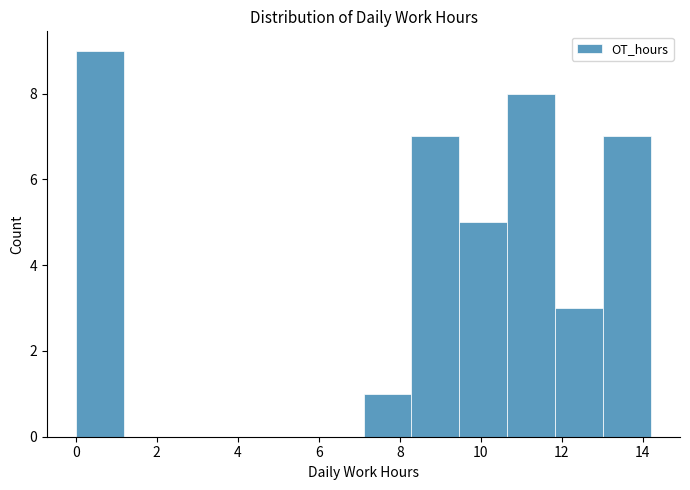

What is the height of the bar covering 7.2 to 8.2 on the x-axis? Neither the bar edges nor the heights are printed on the chart, so give them approximately, as read against the axes.

1